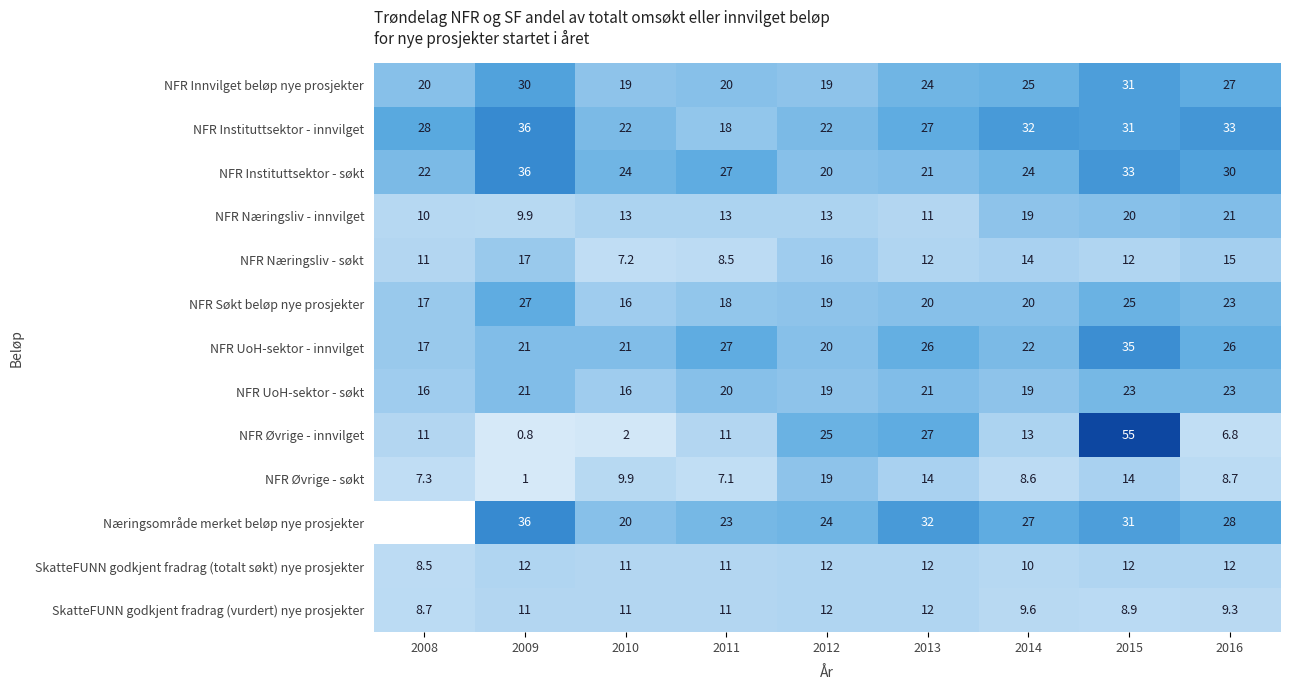

The NFR Instituttsektor - innvilget series shows 32.0 at 2014. True or false?

True